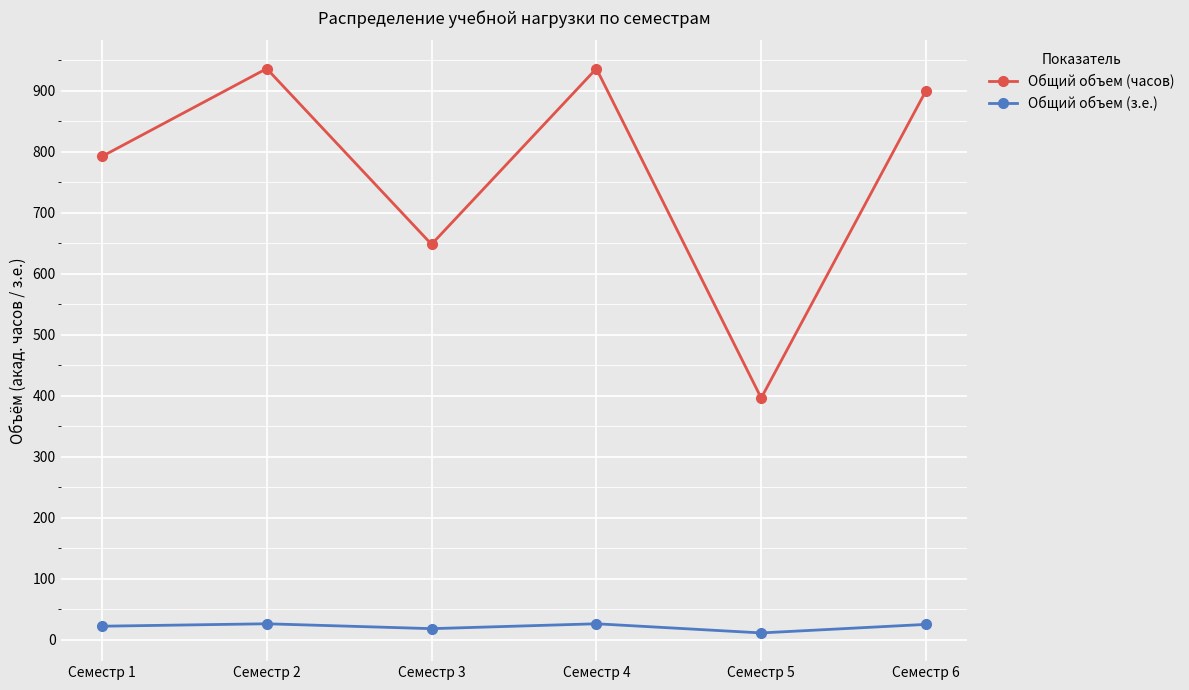

How many categories are shown in the chart?

6